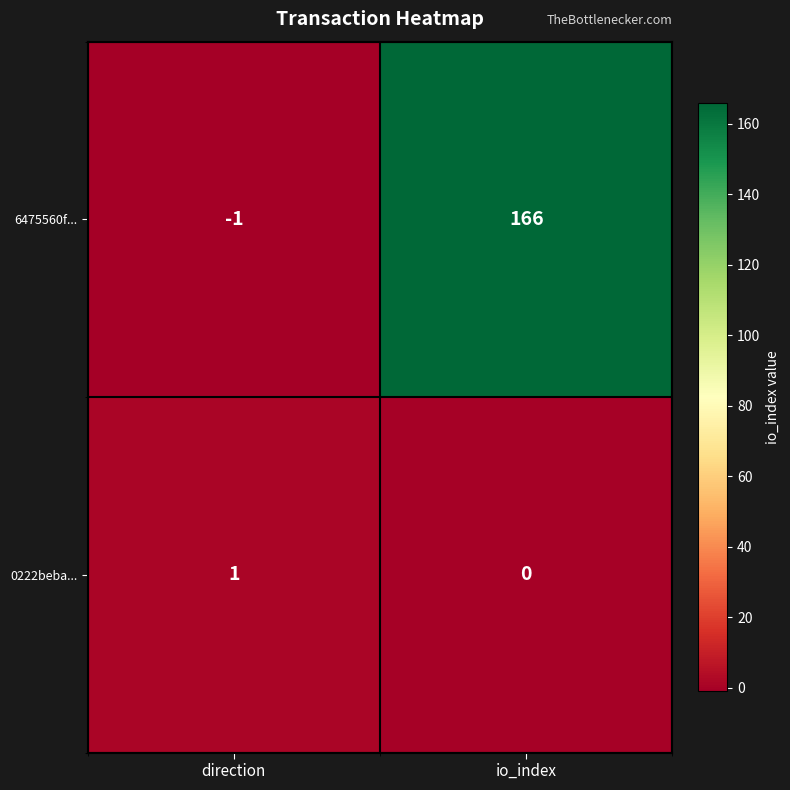

Rank the series by their average value, from highest to lowest.

6475560f..., 0222beba...